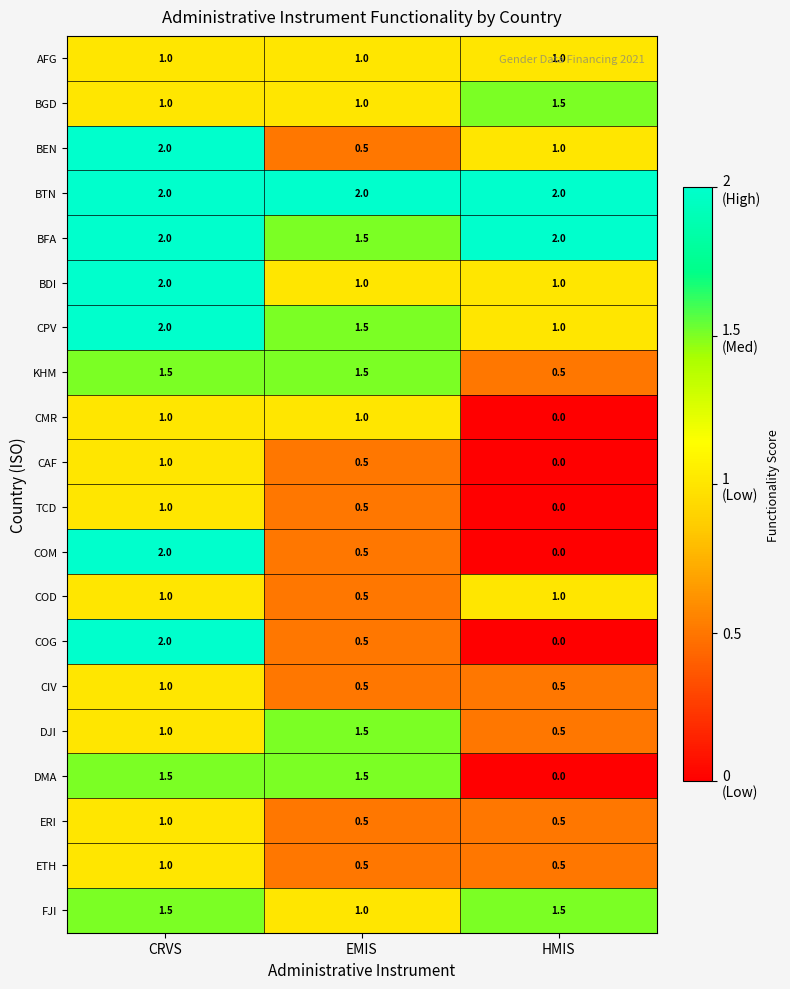

Which series has the largest total across all categories?

BTN